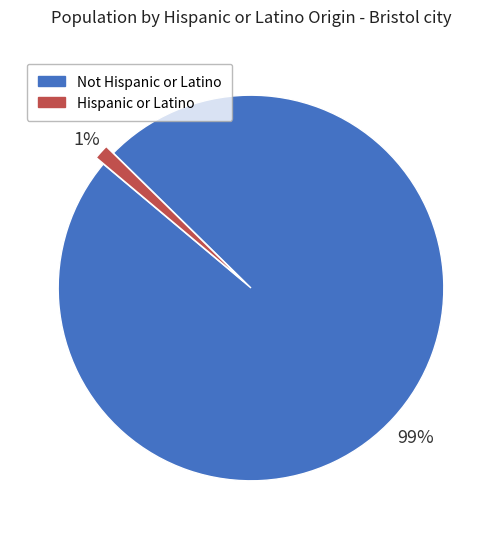

Count the number of slices in the pie.

2